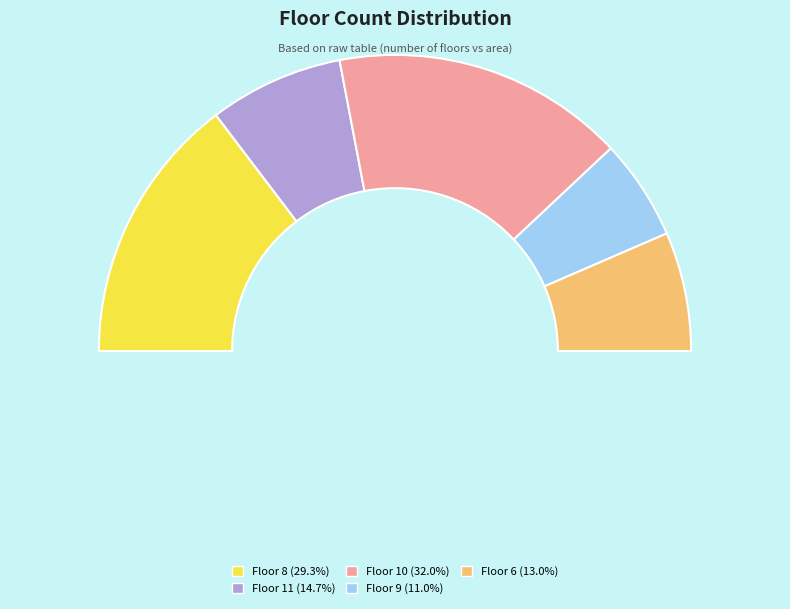

What is the ratio of the value at 9 to the value at 6?

0.8